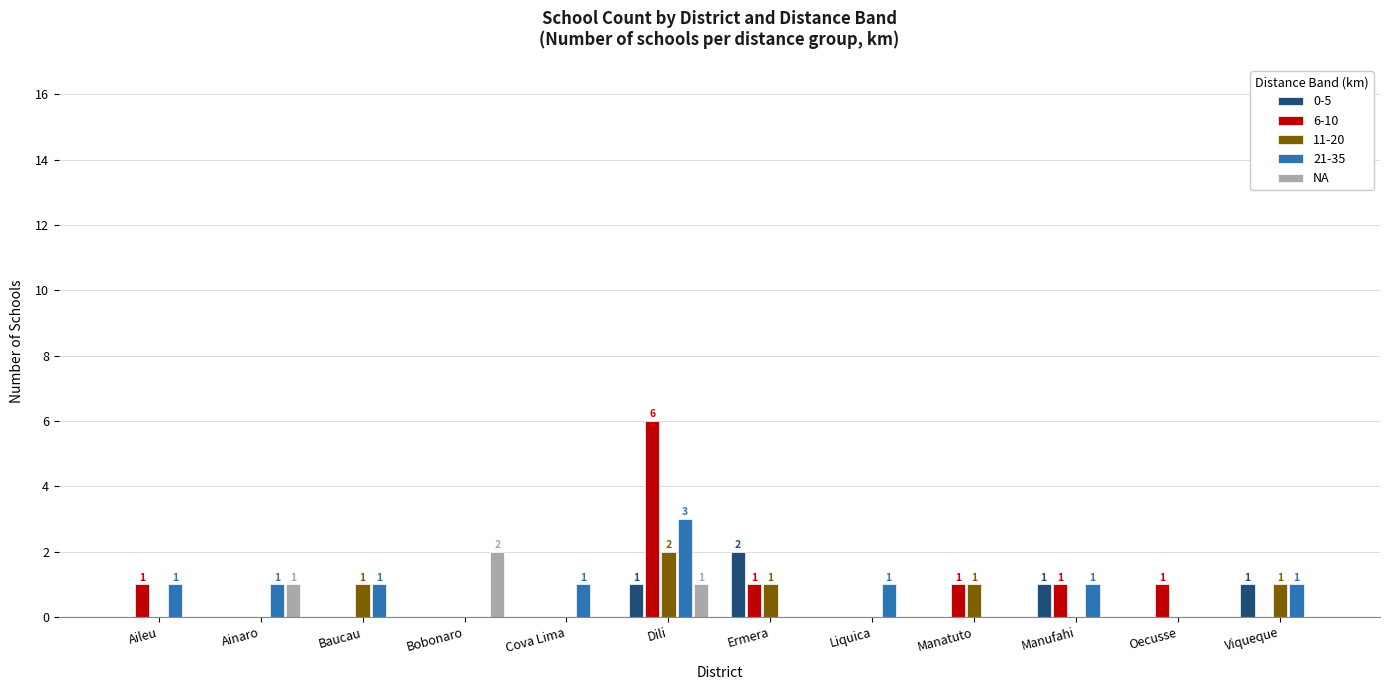

True or false: 11-20 has a value of 0 at Bobonaro.

True